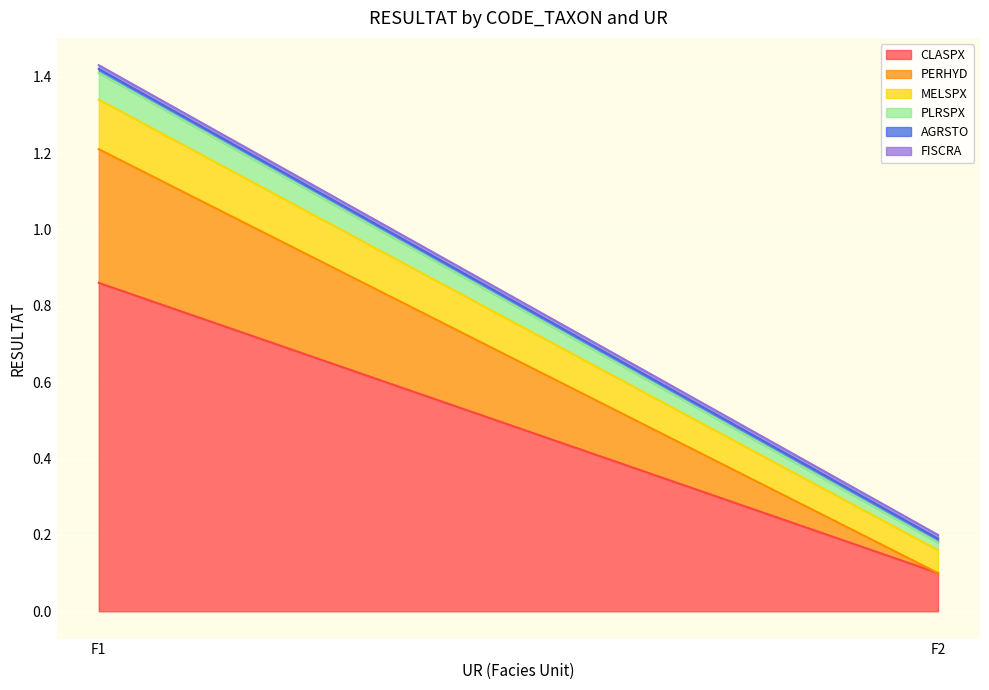

At which category is the sum across all series the highest?

F1